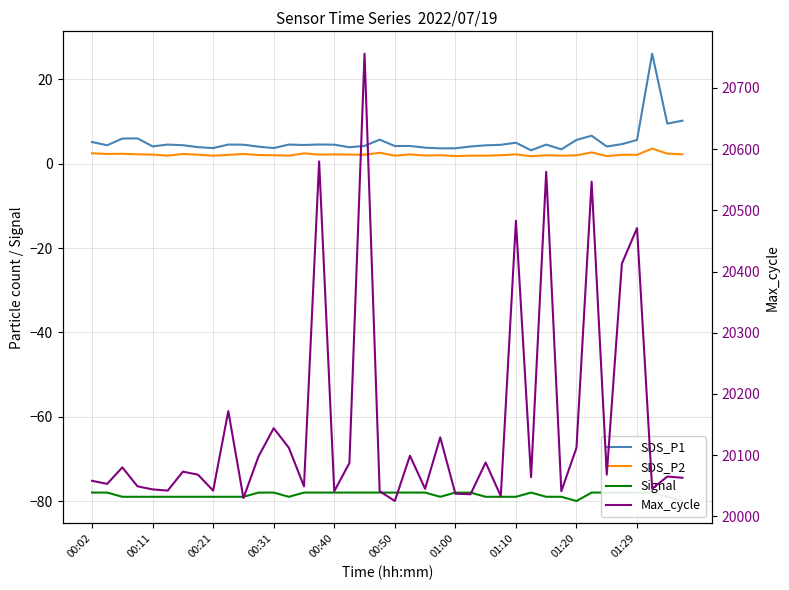

What value does the Signal series have at 13?

-79.0